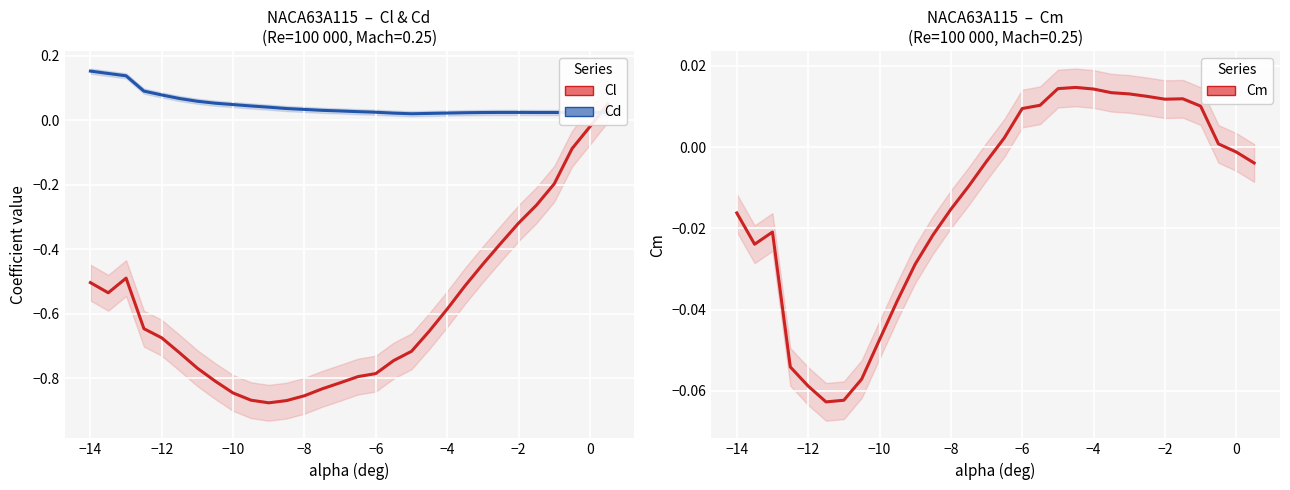

How many negative values does the Cl series have?

29